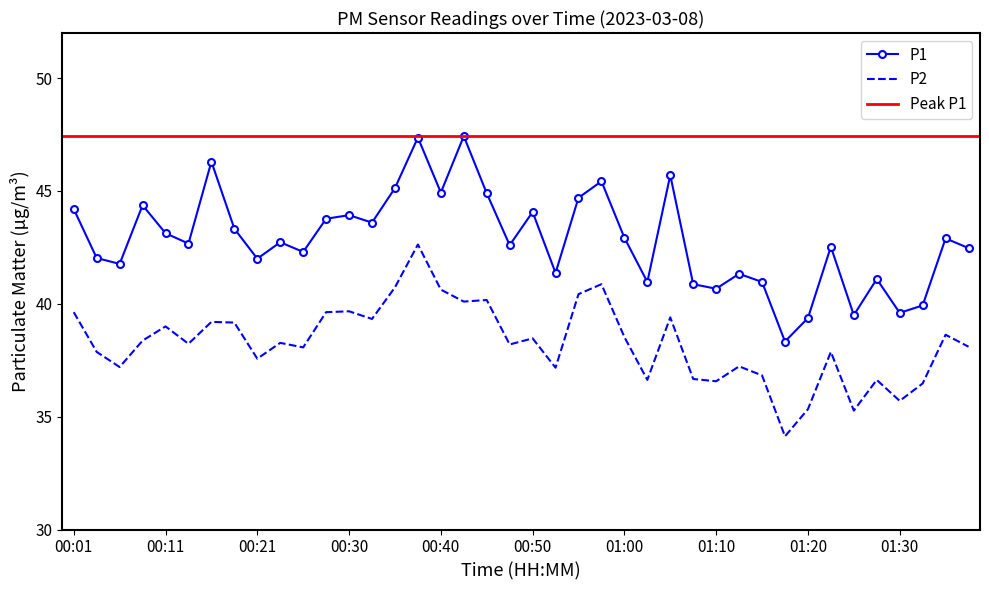

What is the sum of all P2 values?

1530.6